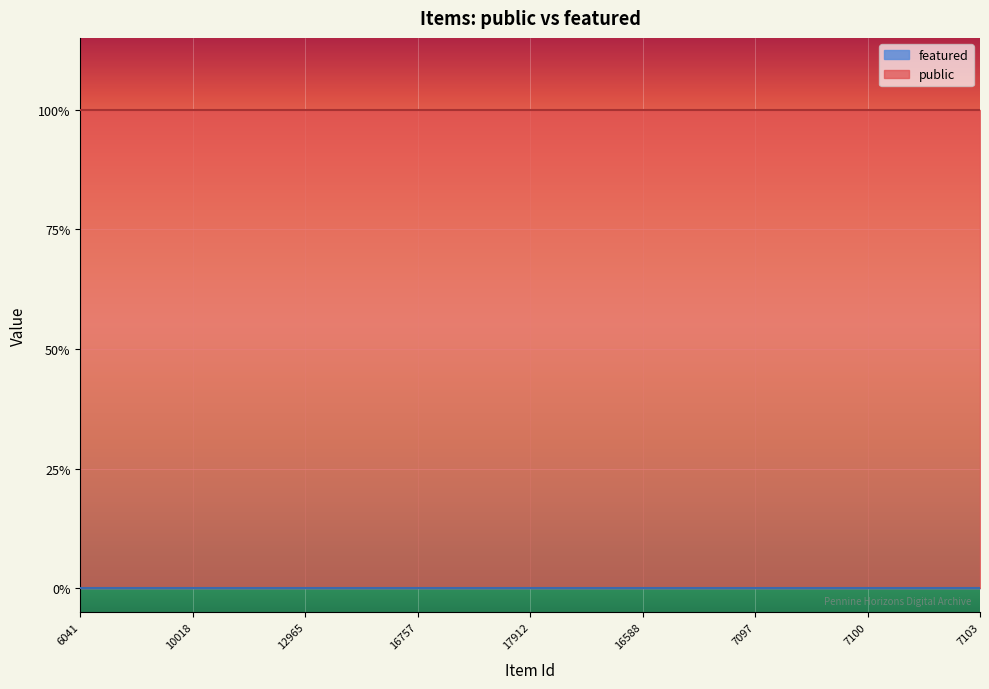

What is the value of the public point at the 12th from the left?

1